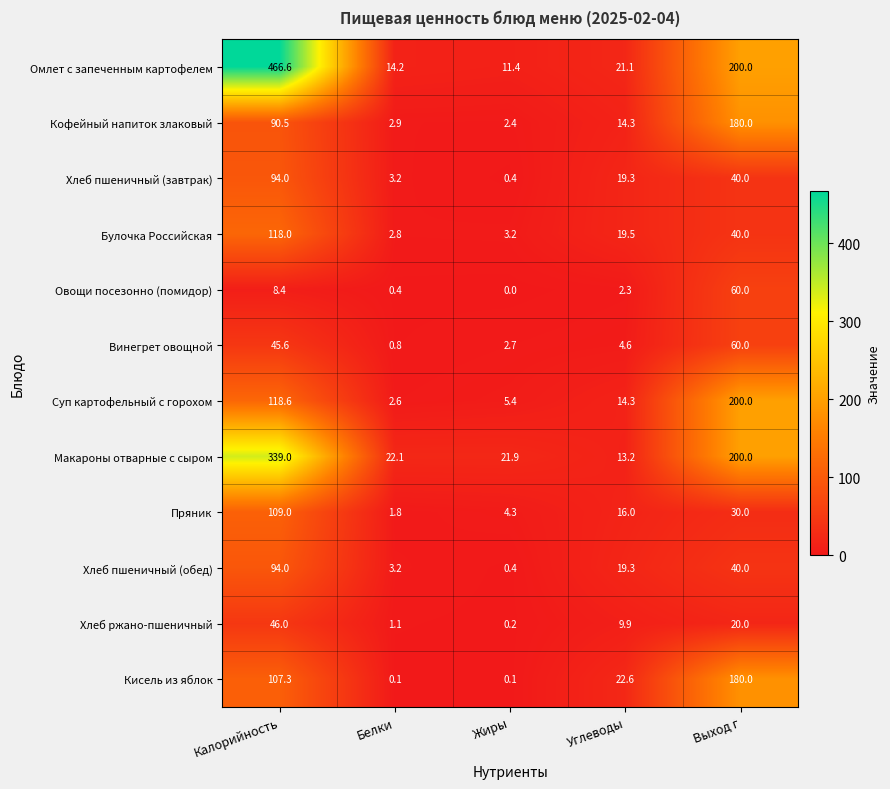

True or false: Винегрет овощной has a value of 24.2 at Калорийность.

False